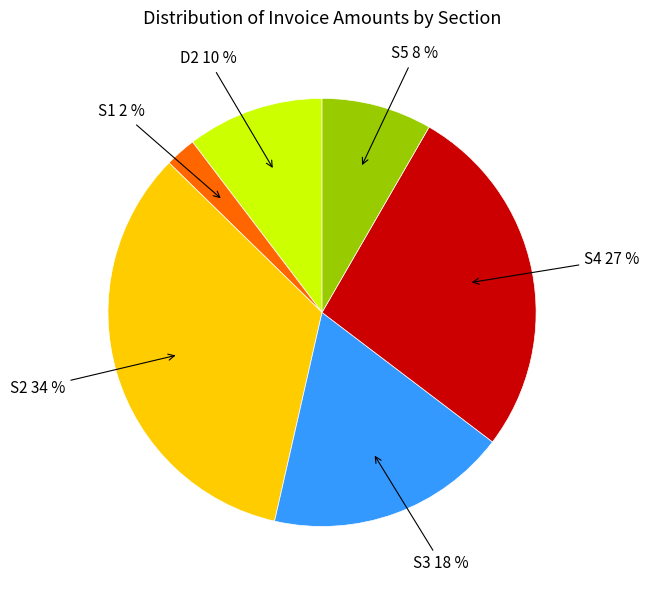

Does any single category account for the majority?

No